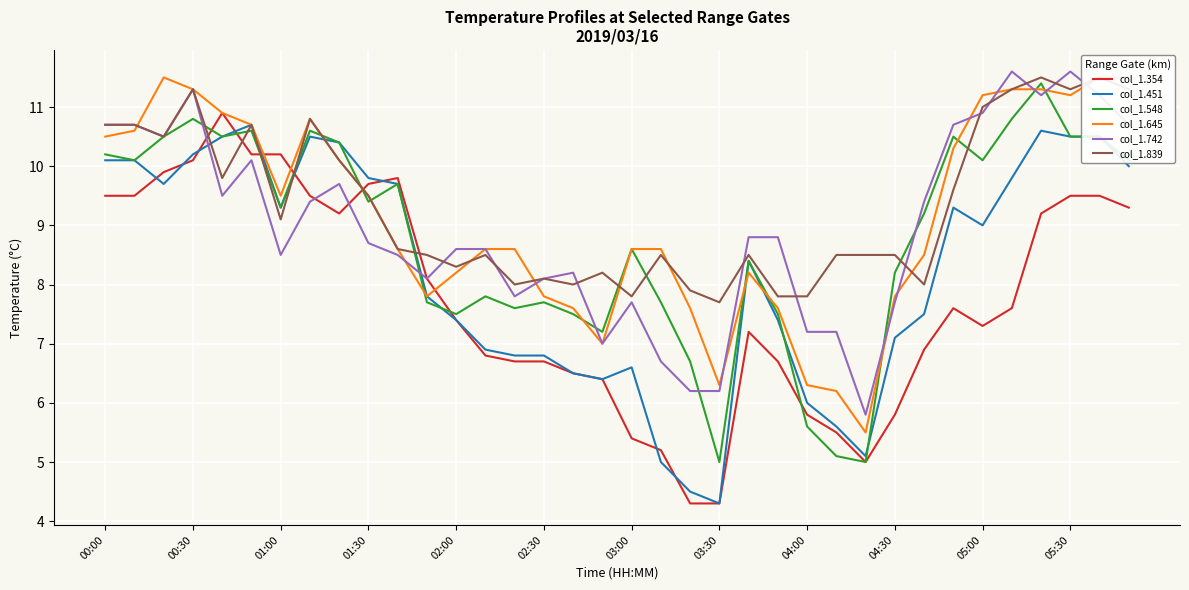

What is the minimum value for col_1.451?

4.3